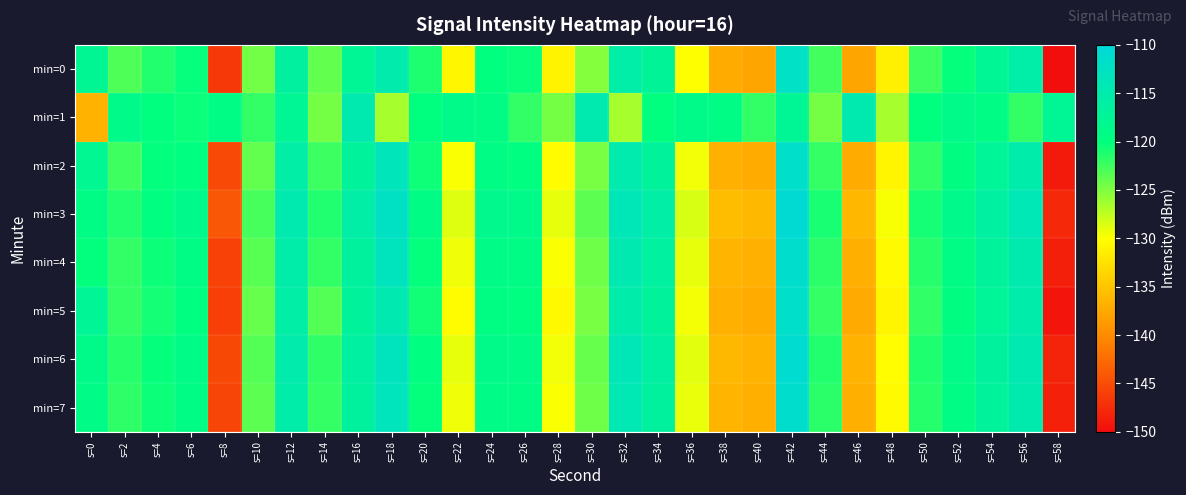

Reading left to right, what are all the values shown in this chart?

min=0: s=0=-117.9	s=2=-123.1	s=4=-121.4	s=6=-120.3	s=8=-146.5	s=10=-124.5	s=12=-116.3	s=14=-123.9	s=16=-117.5	s=18=-115.0	s=20=-121.2	s=22=-130.7	s=24=-120.1	s=26=-120.4	s=28=-131.0	s=30=-125.2	s=32=-115.6	s=34=-117.4	s=36=-130.1	s=38=-137.3	s=40=-137.8	s=42=-112.2	s=44=-122.6	s=46=-137.8	s=48=-131.3	s=50=-122.4	s=52=-120.2	s=54=-117.7	s=56=-115.6	s=58=-149.8
min=1: s=0=-136.5	s=2=-118.9	s=4=-120.0	s=6=-120.5	s=8=-119.5	s=10=-122.0	s=12=-117.6	s=14=-124.5	s=16=-114.6	s=18=-126.5	s=20=-120.0	s=22=-118.9	s=24=-119.5	s=26=-122.0	s=28=-124.5	s=30=-114.6	s=32=-126.5	s=34=-120.0	s=36=-118.9	s=38=-119.5	s=40=-122.0	s=42=-117.6	s=44=-124.5	s=46=-114.6	s=48=-126.5	s=50=-120.0	s=52=-118.9	s=54=-119.5	s=56=-122.0	s=58=-117.6
min=2: s=0=-118.0	s=2=-122.5	s=4=-120.1	s=6=-119.8	s=8=-145.2	s=10=-123.9	s=12=-115.7	s=14=-122.4	s=16=-116.9	s=18=-113.5	s=20=-120.6	s=22=-129.8	s=24=-119.5	s=26=-119.9	s=28=-130.2	s=30=-124.7	s=32=-114.9	s=34=-116.8	s=36=-129.5	s=38=-136.8	s=40=-137.2	s=42=-111.7	s=44=-122.1	s=46=-137.3	s=48=-130.8	s=50=-121.9	s=52=-119.7	s=54=-117.2	s=56=-115.1	s=58=-148.9
min=3: s=0=-119.5	s=2=-121.3	s=4=-119.8	s=6=-118.7	s=8=-144.1	s=10=-122.8	s=12=-114.6	s=14=-121.3	s=16=-115.8	s=18=-112.4	s=20=-119.5	s=22=-128.7	s=24=-118.4	s=26=-118.8	s=28=-129.1	s=30=-123.6	s=32=-113.8	s=34=-115.7	s=36=-128.4	s=38=-135.7	s=40=-136.1	s=42=-110.6	s=44=-121.0	s=46=-136.2	s=48=-129.7	s=50=-120.8	s=52=-118.6	s=54=-116.1	s=56=-114.0	s=58=-147.8
min=4: s=0=-120.1	s=2=-122.0	s=4=-120.5	s=6=-119.4	s=8=-145.8	s=10=-123.5	s=12=-115.3	s=14=-122.0	s=16=-116.5	s=18=-113.1	s=20=-120.2	s=22=-129.4	s=24=-119.1	s=26=-119.5	s=28=-129.8	s=30=-124.3	s=32=-114.5	s=34=-116.4	s=36=-129.1	s=38=-136.4	s=40=-136.8	s=42=-111.3	s=44=-121.7	s=46=-136.9	s=48=-130.4	s=50=-121.5	s=52=-119.3	s=54=-116.8	s=56=-114.7	s=58=-148.5
min=5: s=0=-117.5	s=2=-122.0	s=4=-120.8	s=6=-119.8	s=8=-146.0	s=10=-124.0	s=12=-115.8	s=14=-123.3	s=16=-117.0	s=18=-114.5	s=20=-120.7	s=22=-130.2	s=24=-119.6	s=26=-119.9	s=28=-130.5	s=30=-124.7	s=32=-115.1	s=34=-116.9	s=36=-129.6	s=38=-136.8	s=40=-137.3	s=42=-111.7	s=44=-122.1	s=46=-137.4	s=48=-130.8	s=50=-121.9	s=52=-119.7	s=54=-117.2	s=56=-115.1	s=58=-149.3
min=6: s=0=-118.9	s=2=-121.5	s=4=-120.2	s=6=-119.1	s=8=-145.3	s=10=-123.3	s=12=-115.0	s=14=-121.8	s=16=-116.2	s=18=-113.0	s=20=-119.9	s=22=-129.1	s=24=-118.8	s=26=-119.2	s=28=-129.5	s=30=-124.0	s=32=-113.8	s=34=-116.2	s=36=-128.9	s=38=-136.1	s=40=-136.6	s=42=-111.0	s=44=-121.4	s=46=-136.6	s=48=-130.1	s=50=-121.2	s=52=-119.0	s=54=-116.5	s=56=-114.4	s=58=-148.1
min=7: s=0=-119.2	s=2=-121.8	s=4=-120.5	s=6=-119.4	s=8=-145.6	s=10=-123.6	s=12=-115.3	s=14=-122.1	s=16=-116.5	s=18=-113.3	s=20=-120.2	s=22=-129.4	s=24=-119.1	s=26=-119.5	s=28=-129.8	s=30=-124.3	s=32=-114.1	s=34=-116.5	s=36=-129.2	s=38=-136.4	s=40=-136.9	s=42=-111.3	s=44=-121.7	s=46=-136.9	s=48=-130.4	s=50=-121.5	s=52=-119.3	s=54=-116.8	s=56=-114.7	s=58=-148.4